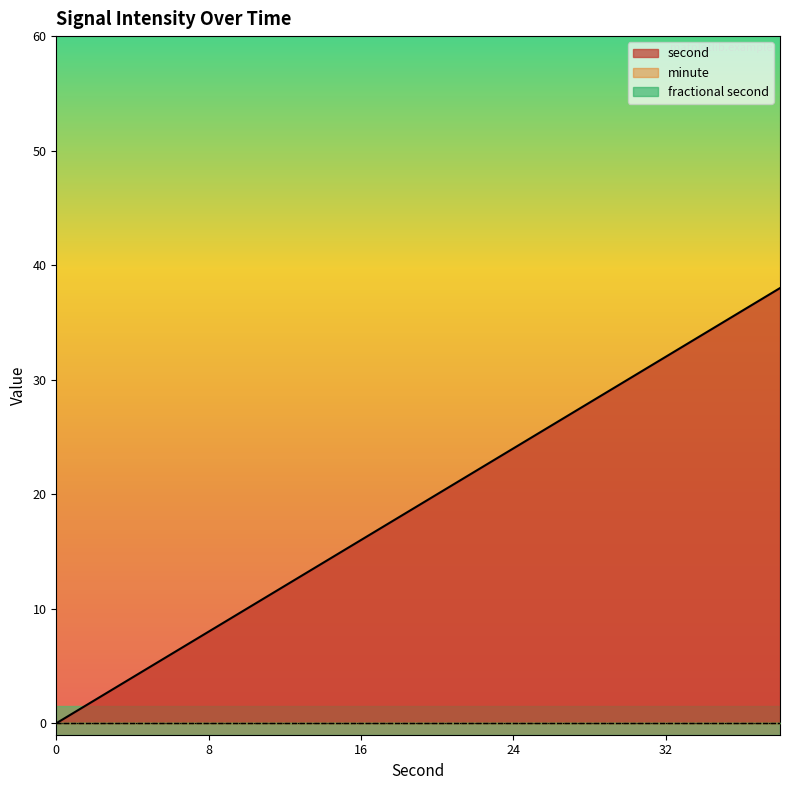

Which series has the largest total across all categories?

second